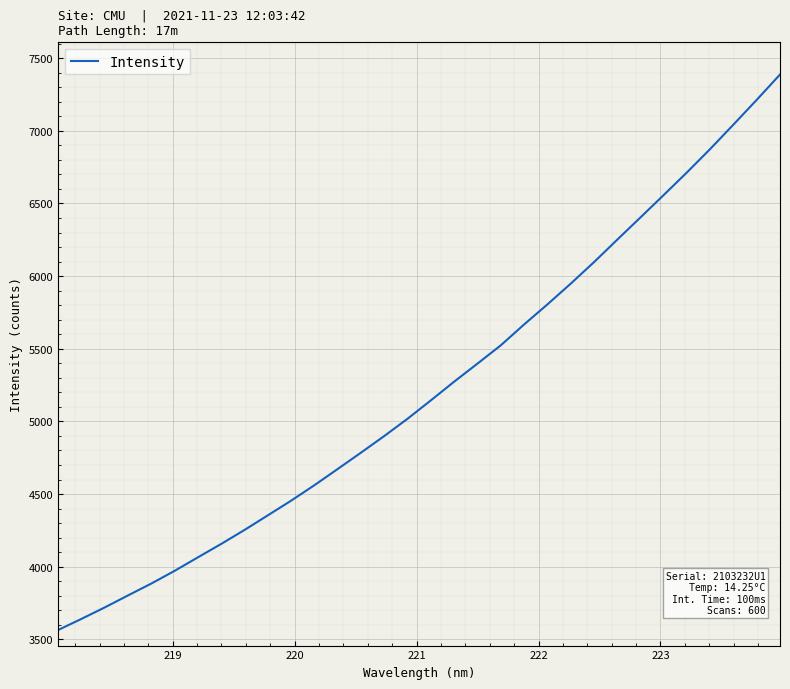

What is the minimum value shown in the chart?

3564.0